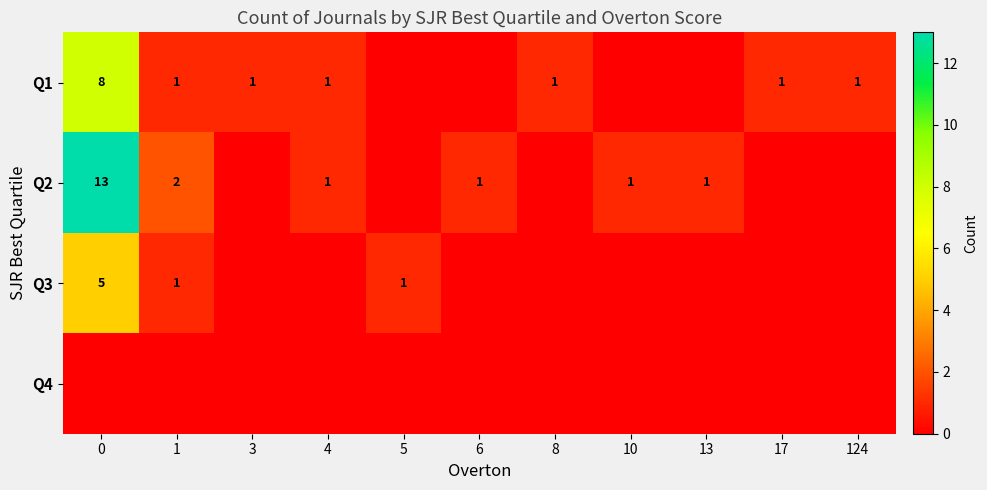

What is the sum of the Q1 values at 17 and 0?

9